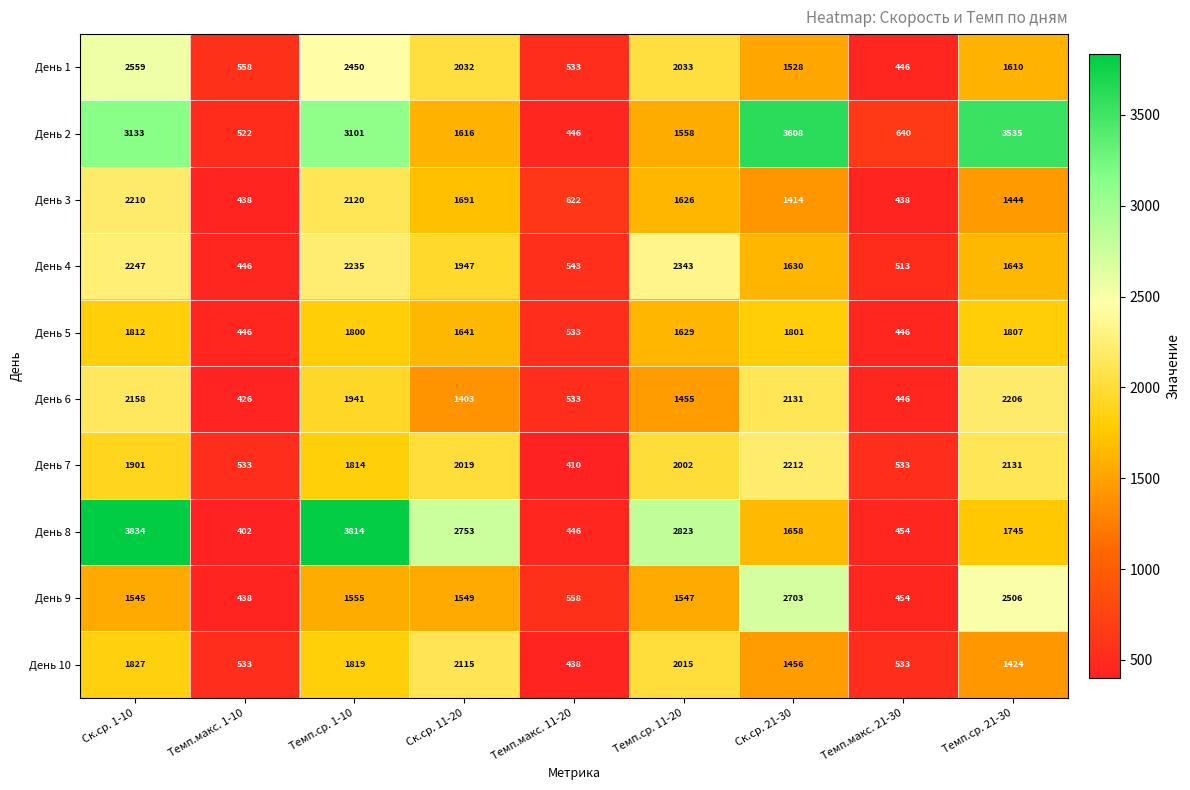

Is it true that День 7 equals 533 at Темп.макс. 21-30?

True